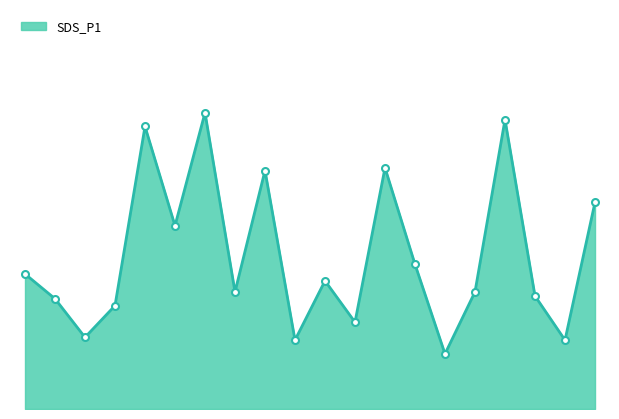

Does the chart have visible grid lines?

No